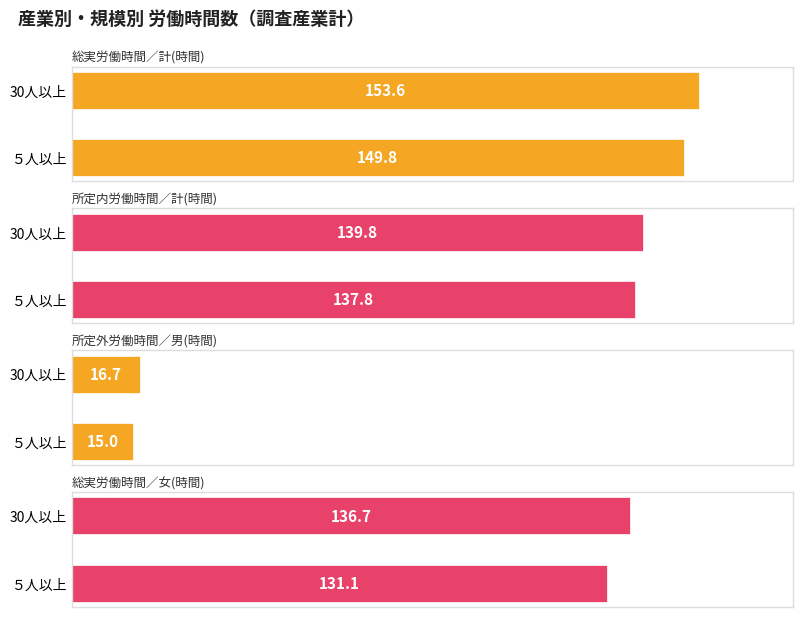

Read the 総実労働時間／女(時間) value at ５人以上.

131.1